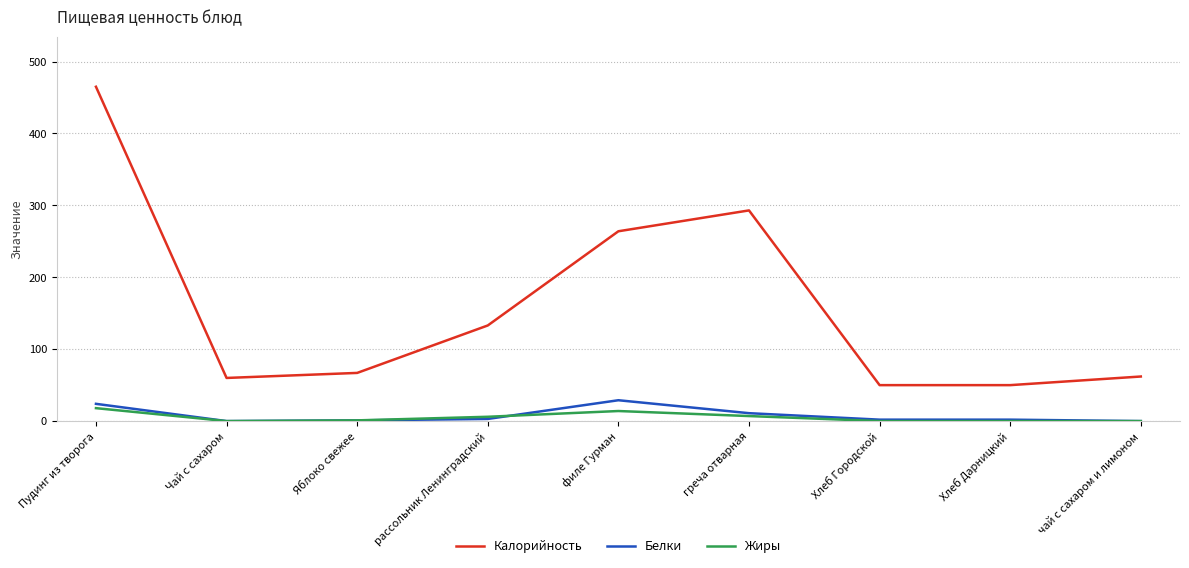

Which series has the largest total across all categories?

Калорийность